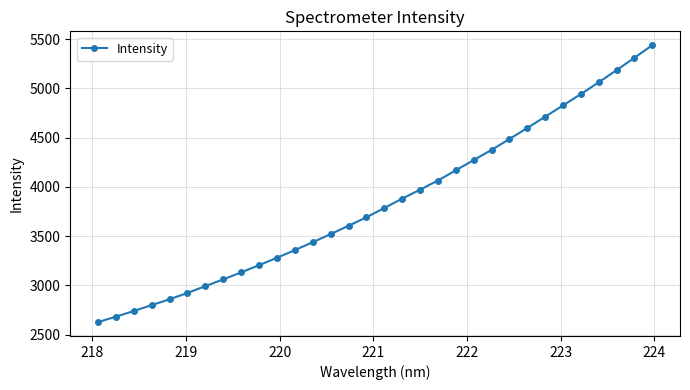

What is the sum of all values?

122994.3